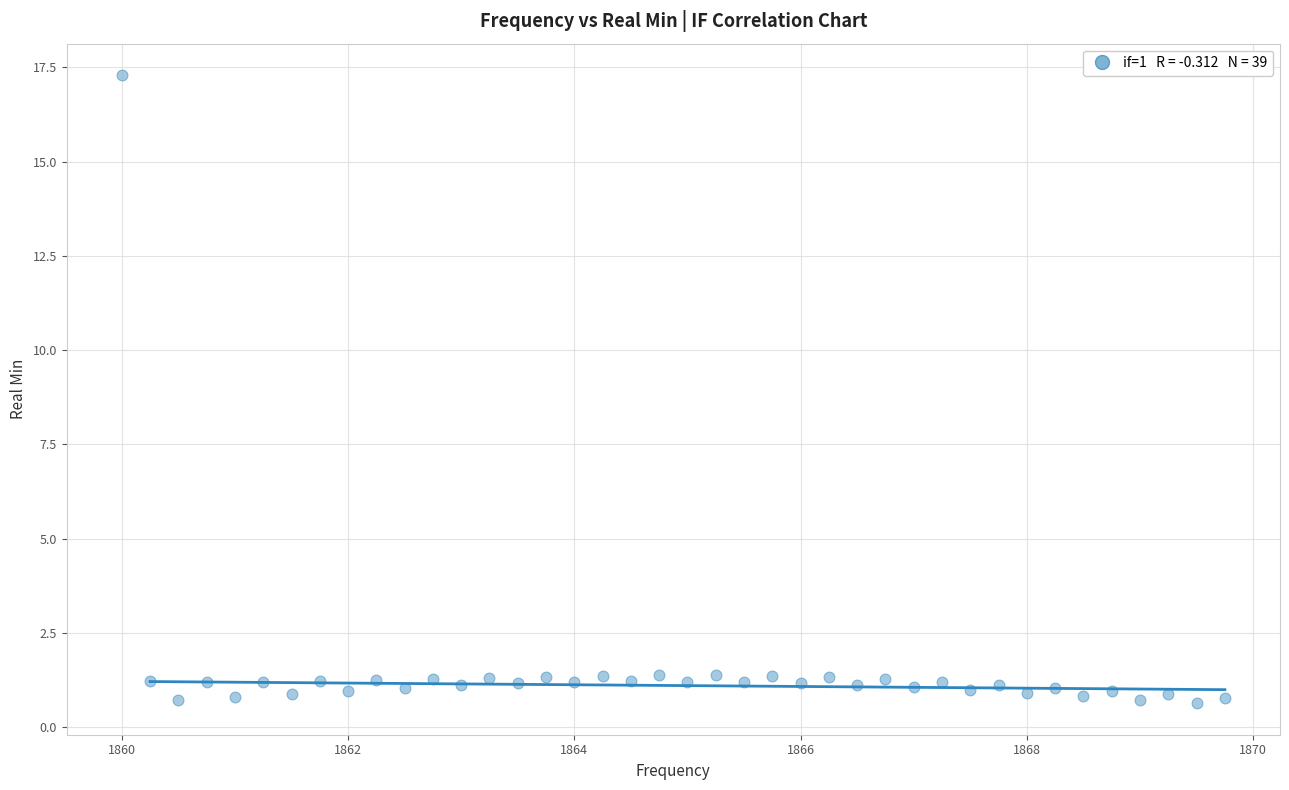

What is the range of X values (max minus min)?

9.8